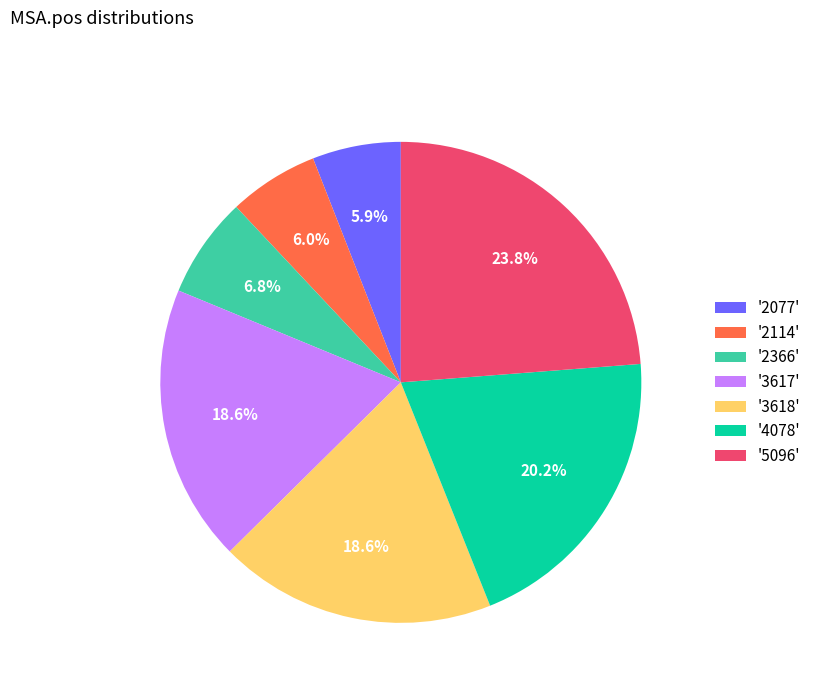

How many slices are in this pie chart?

7